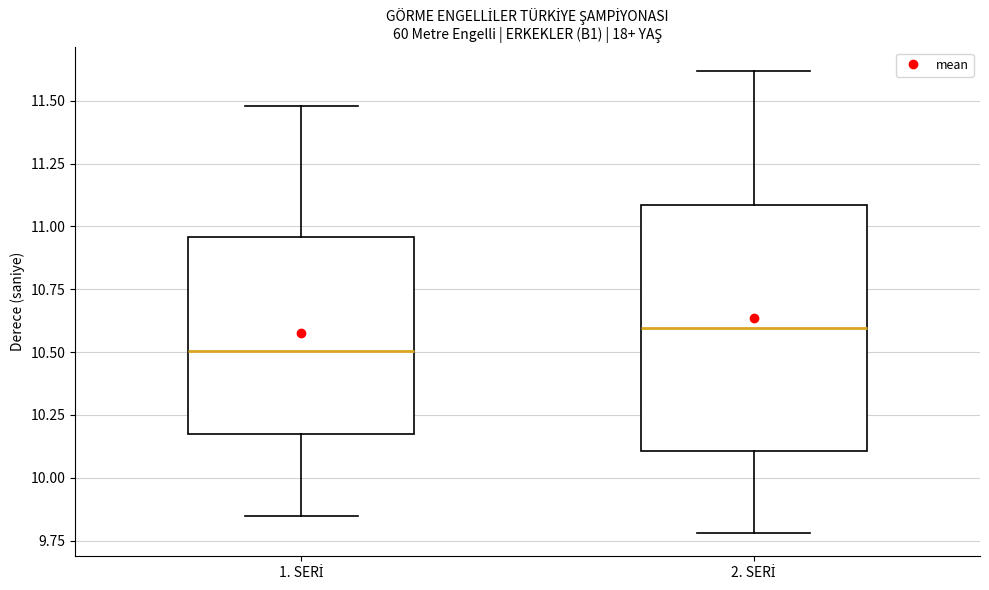

Comparing the boxes themselves (not the whiskers), which one is the tallest?

2. SERİ